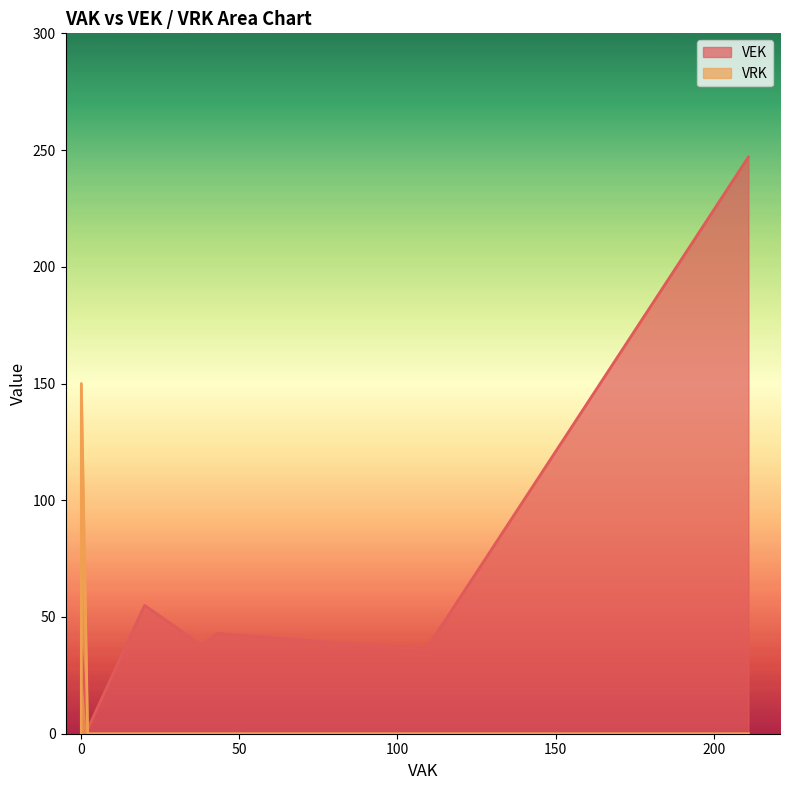

The VRK series shows 0 at 5. True or false?

True